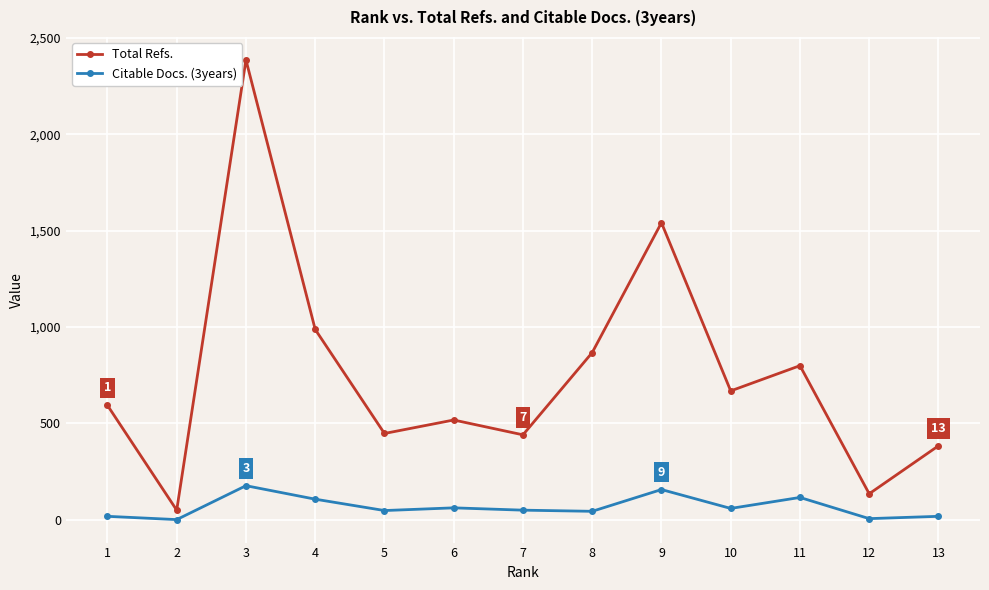

What is the maximum value shown in the chart?

2386